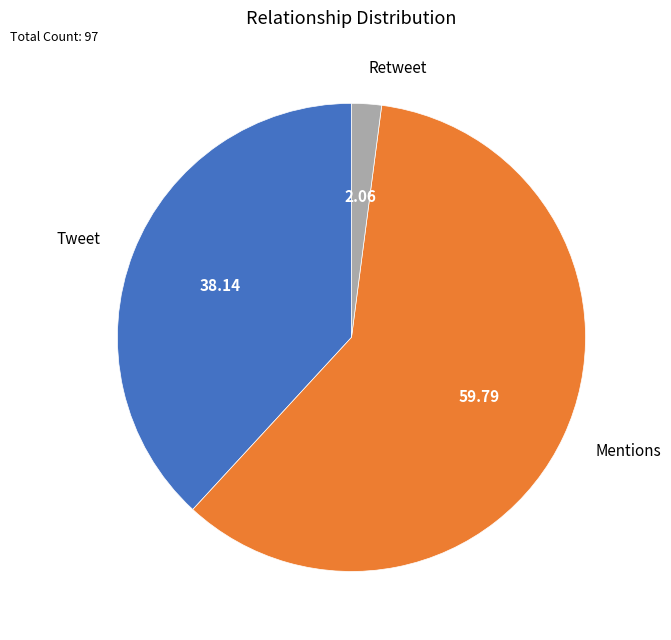

Count the number of slices in the pie.

3